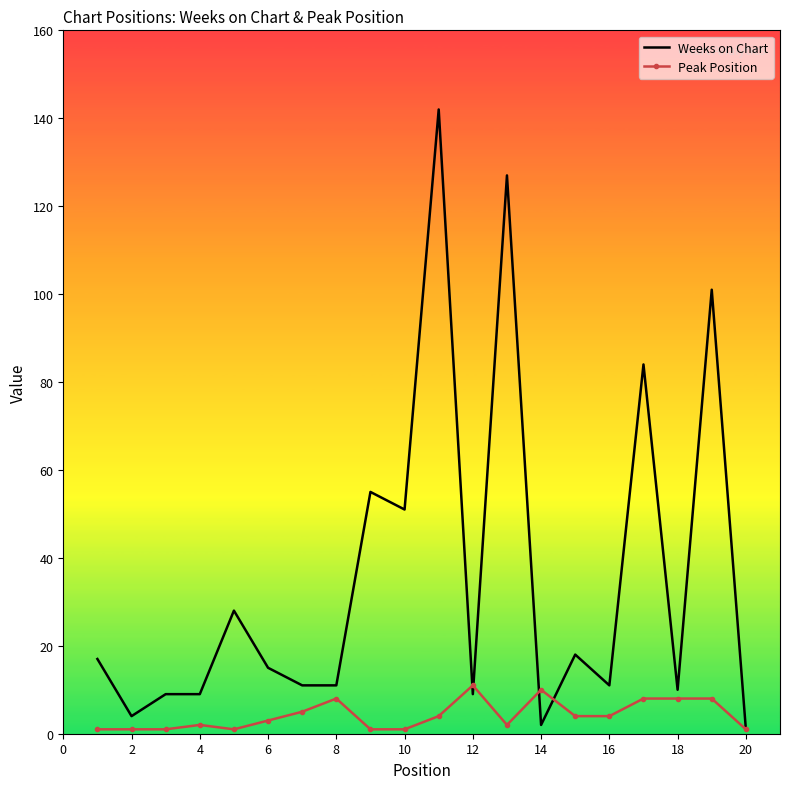

Which series has the largest range (max minus min)?

Weeks on Chart